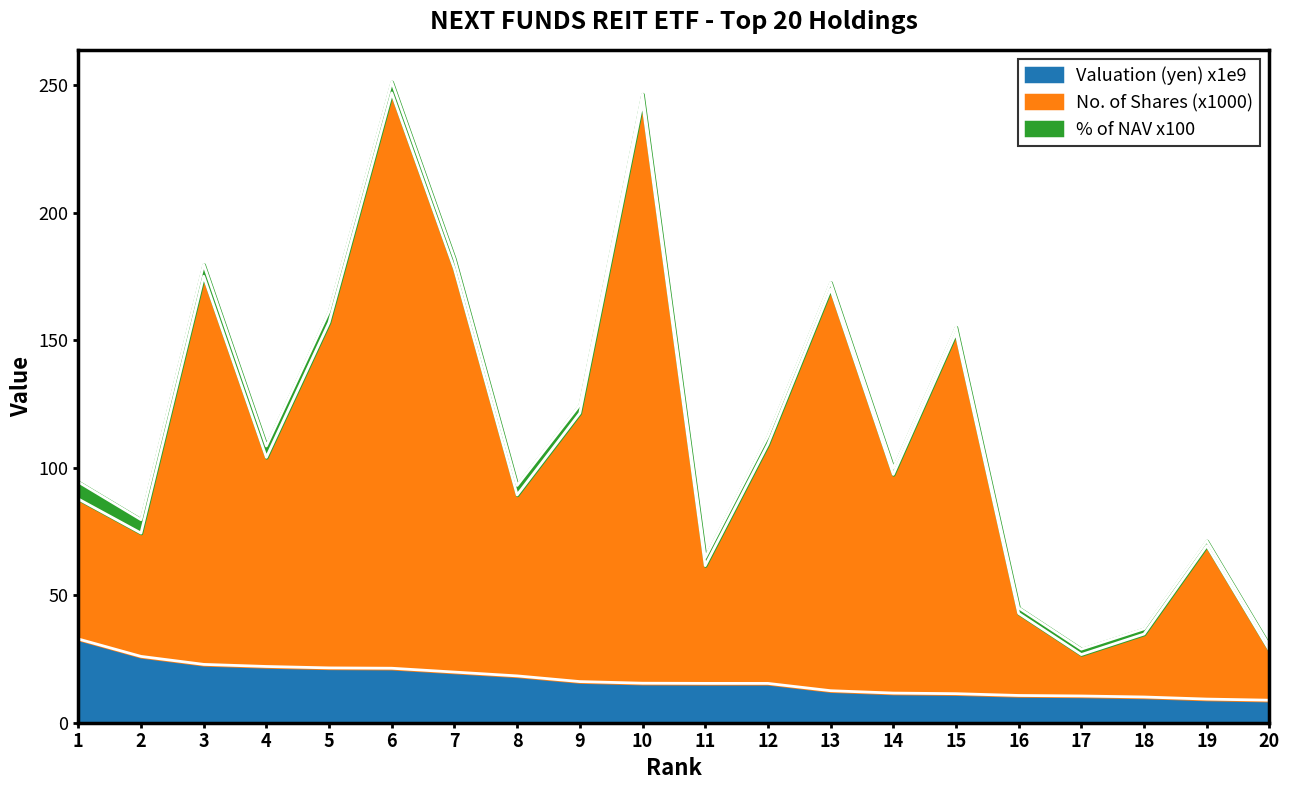

What is the difference between the highest and lowest values at 8?

70.9